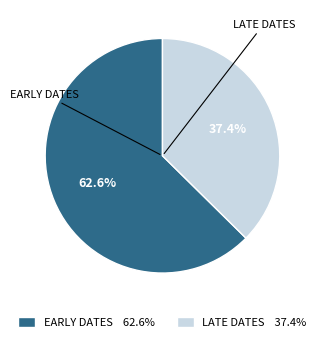

How many slices are in this pie chart?

2